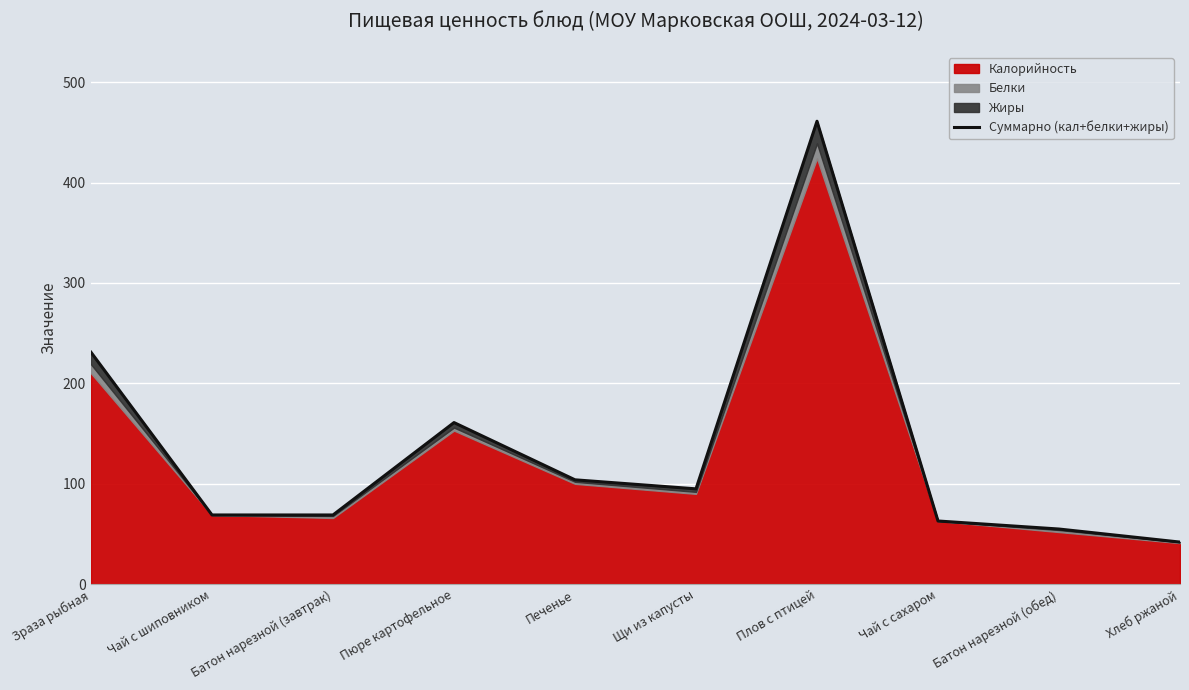

What is the average value?

135